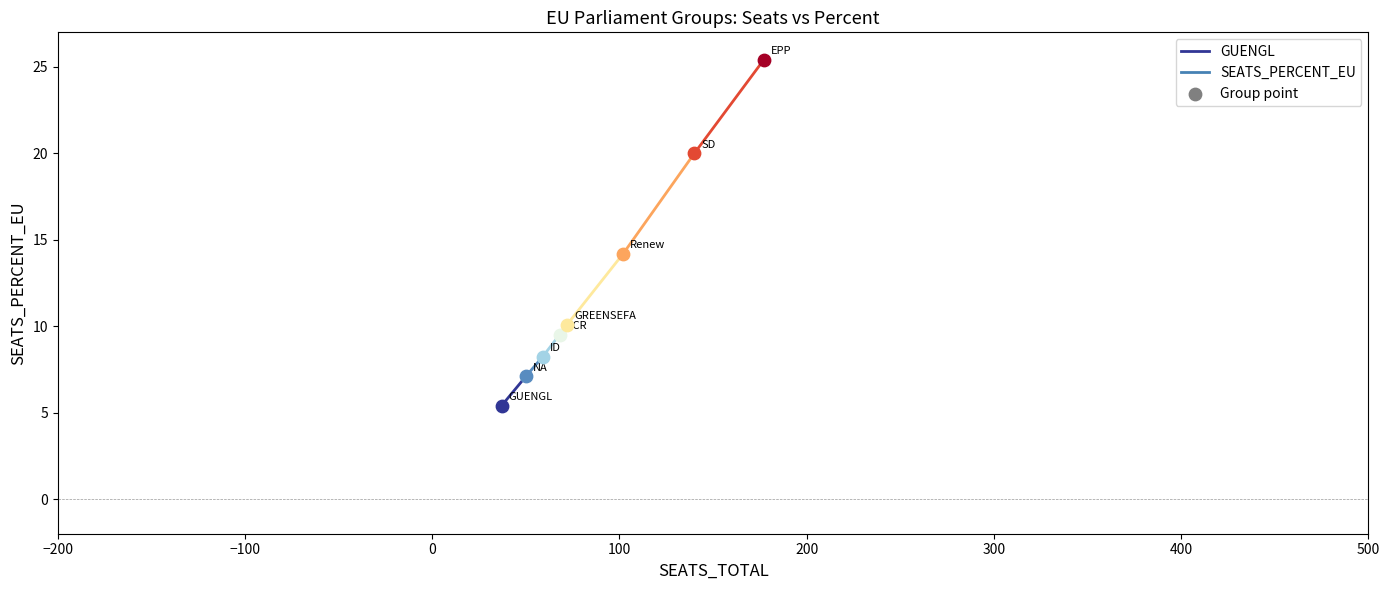

Which has a higher value, −100 or −200?

−100